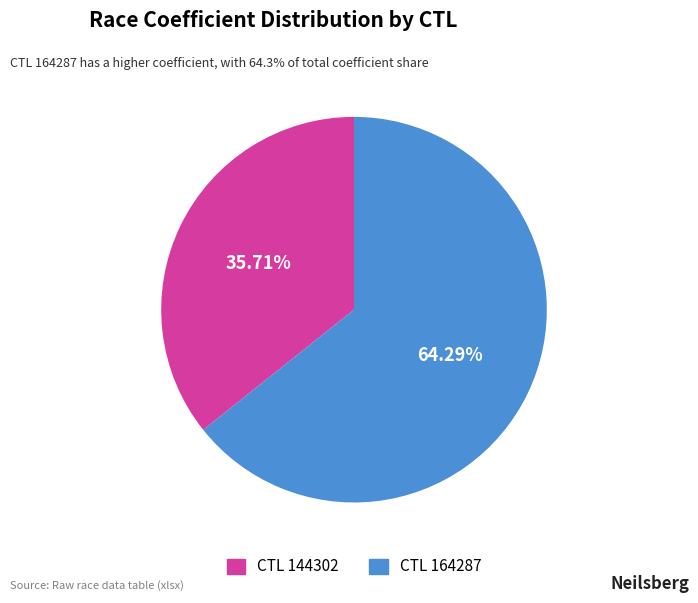

Is there any slice that represents more than half of the pie?

Yes